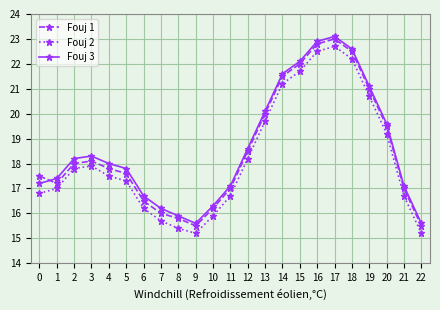

Does the chart display data point markers on the line(s)?

Yes